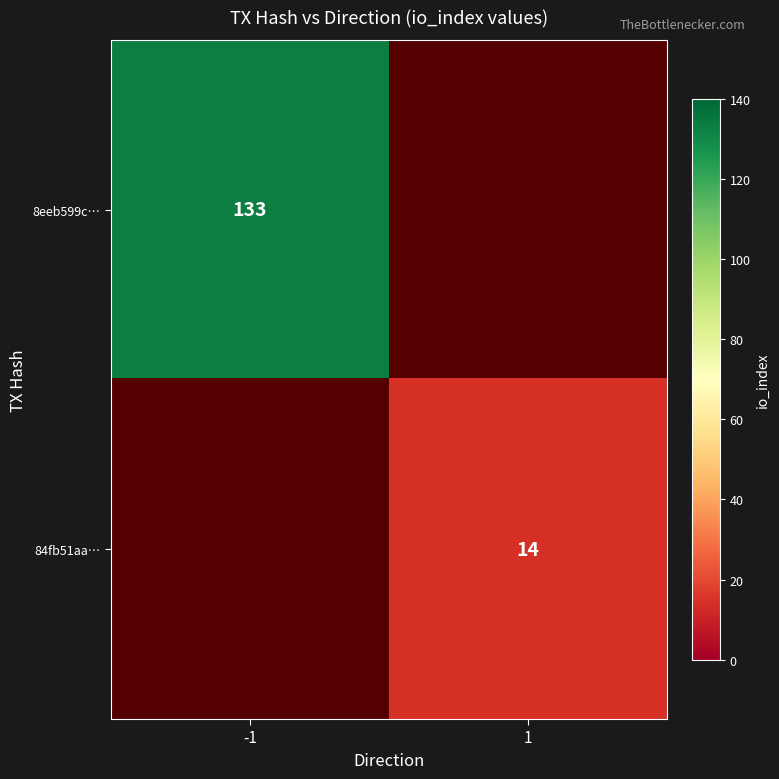

Is the value of 84fb51aa… at 1 greater than the value of 8eeb599c… at -1?

No